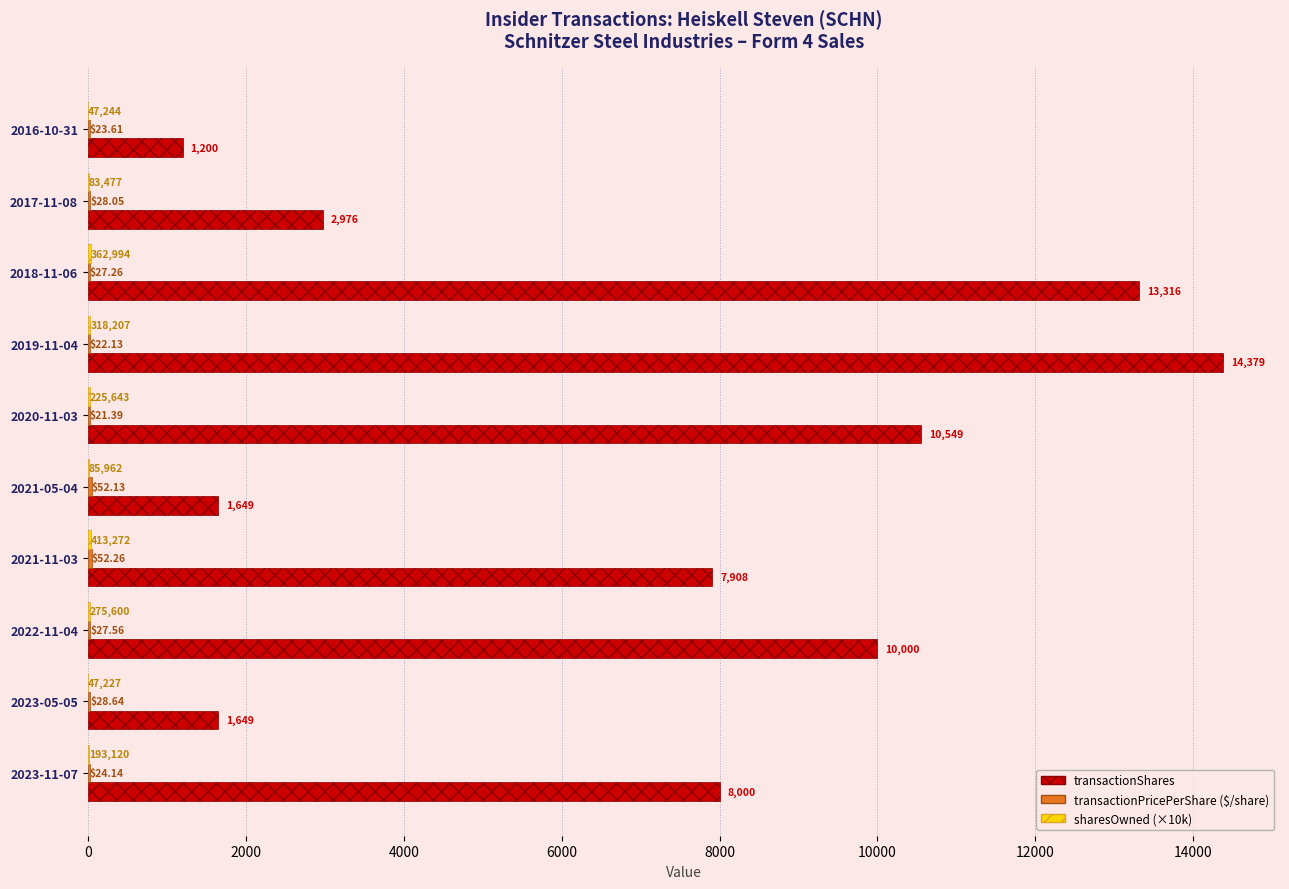

What is the total value across all series at 2019-11-04?

14433.0